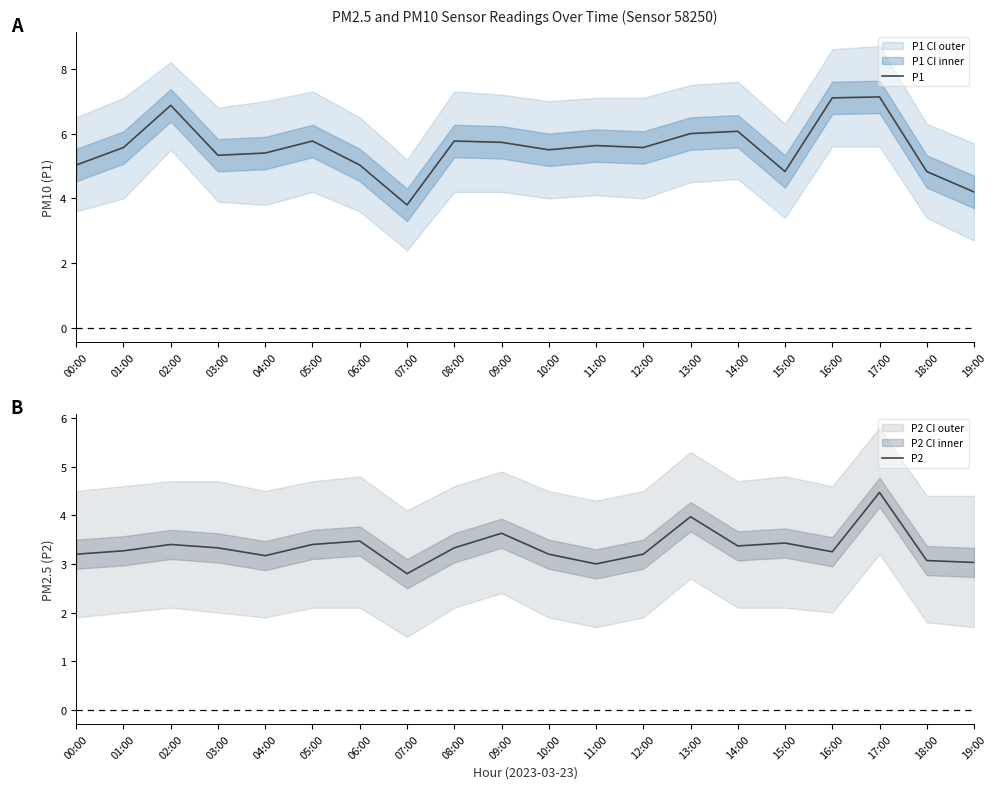

Reading left to right, list all the values displayed in this chart.

P1: 5.0	5.6	6.9	5.3	5.4	5.8	5.0	3.8	5.8	5.7	5.5	5.6	5.6	6.0	6.1	4.8	7.1	7.1	4.8	4.2
P2: 3.2	3.3	3.4	3.3	3.2	3.4	3.5	2.8	3.3	3.6	3.2	3.0	3.2	4.0	3.4	3.4	3.2	4.5	3.1	3.0